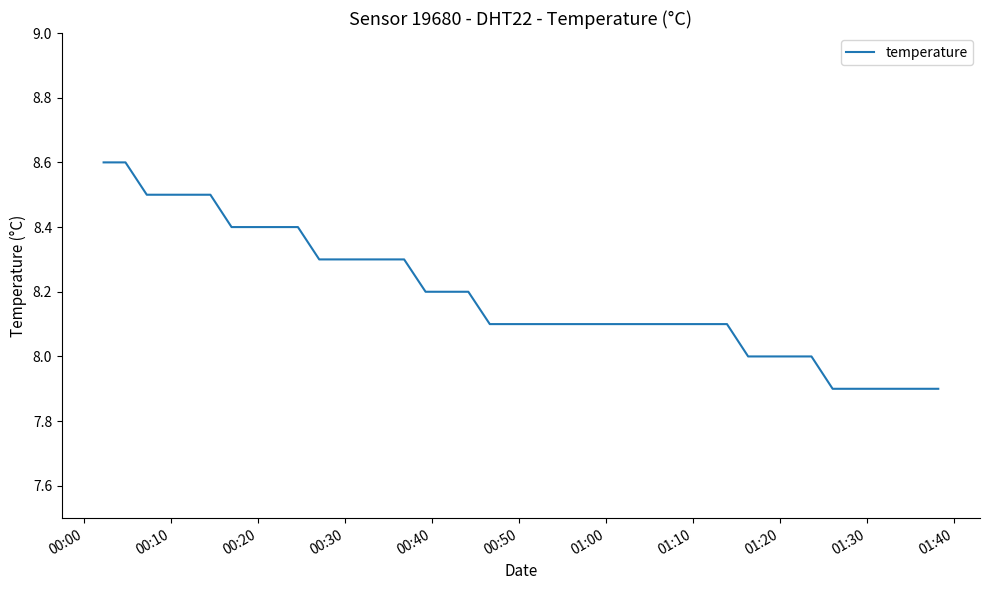

How many lines are shown in the chart?

1